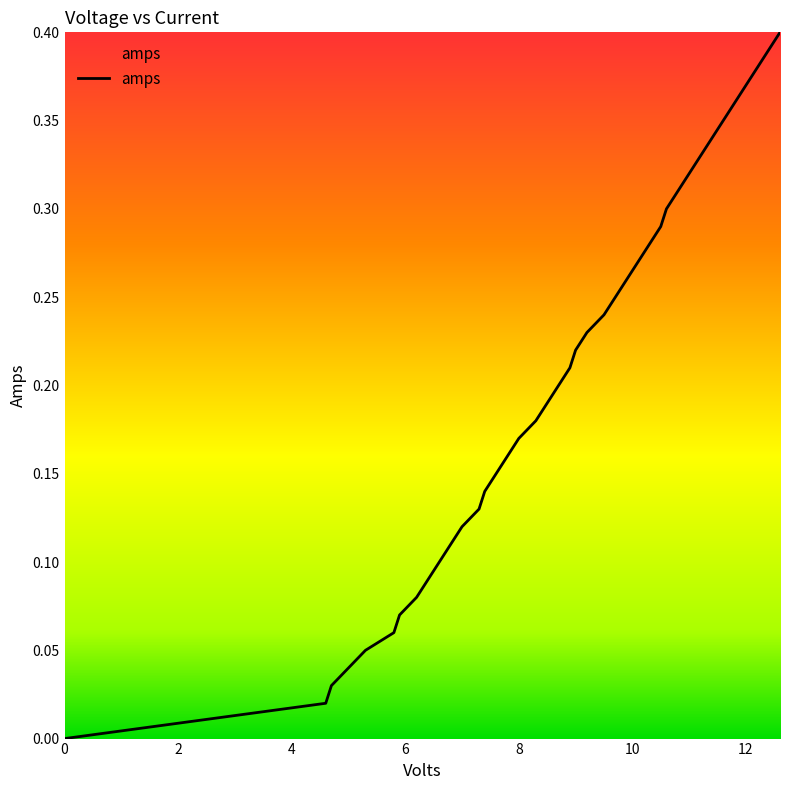

How many lines are shown in the chart?

1